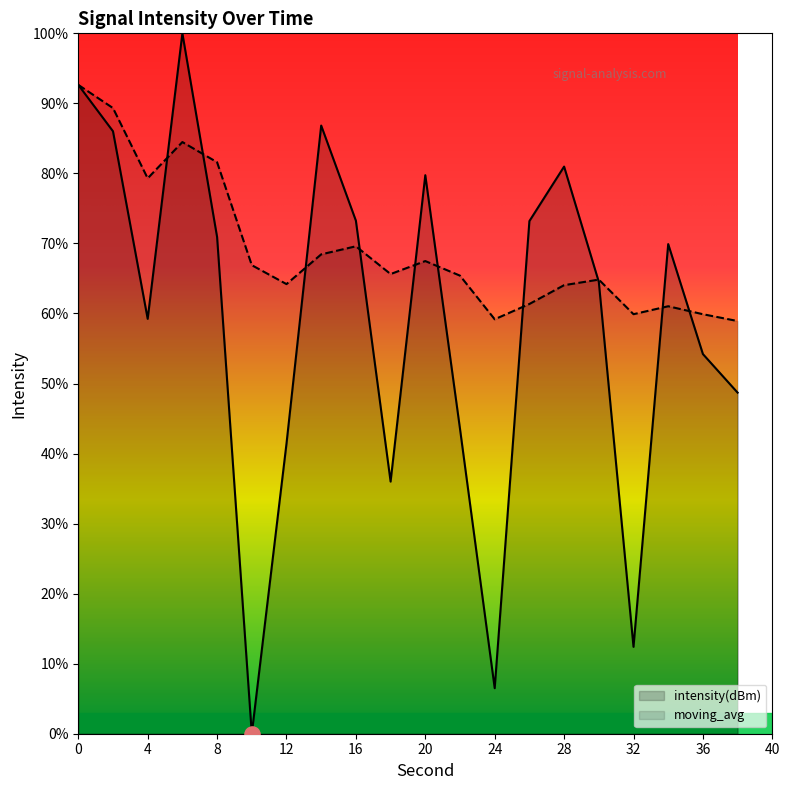

Which series has the widest spread of Y values?

intensity(dBm)